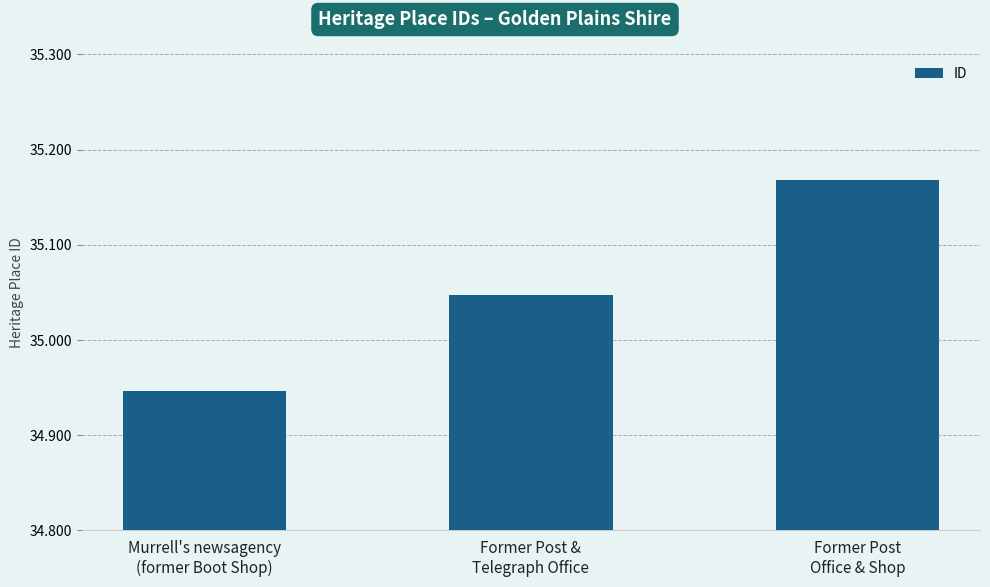

Reading left to right, list all the values displayed in this chart.

Murrell's newsagency
(former Boot Shop)=34946	Former Post &
Telegraph Office=35047	Former Post
Office & Shop=35168